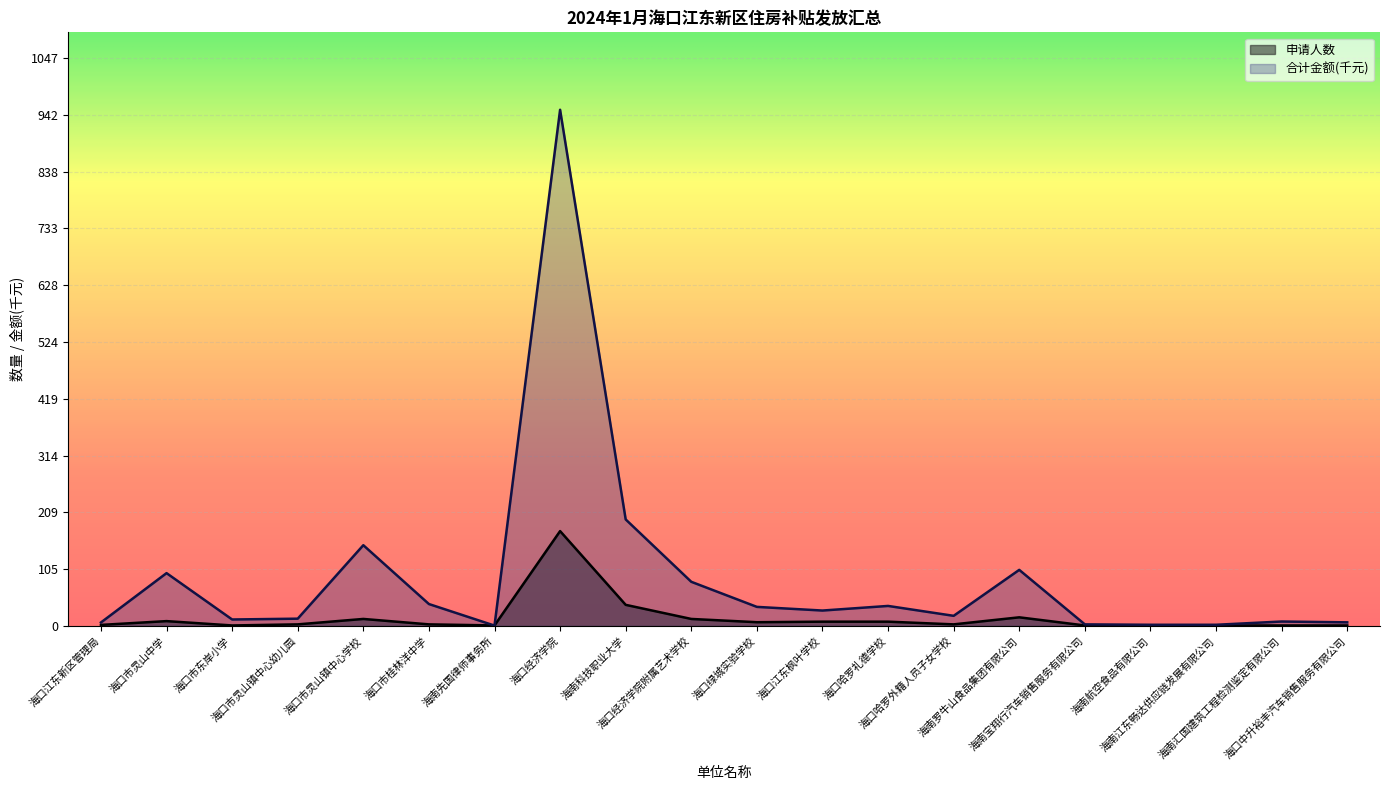

What is the difference between the 合计金额(千元) values at 海南宝翔行汽车销售服务有限公司 and 海口江东新区管理局?

3.5